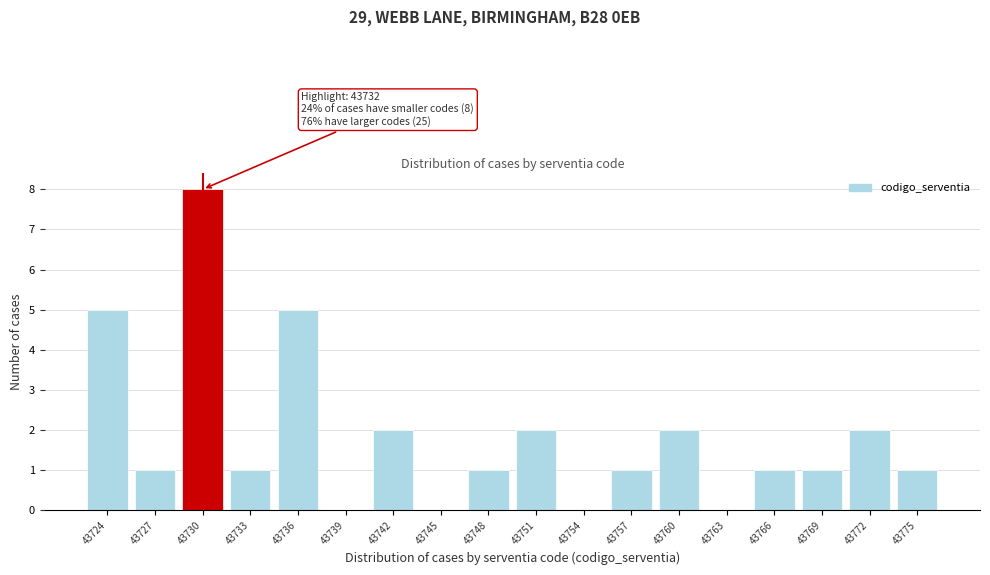

Reading right to left, what are all the values shown in this chart?

43775=1	43772=2	43769=1	43766=1	43763=0	43760=2	43757=1	43754=0	43751=2	43748=1	43745=0	43742=2	43739=0	43736=5	43733=1	43730=8	43727=1	43724=5